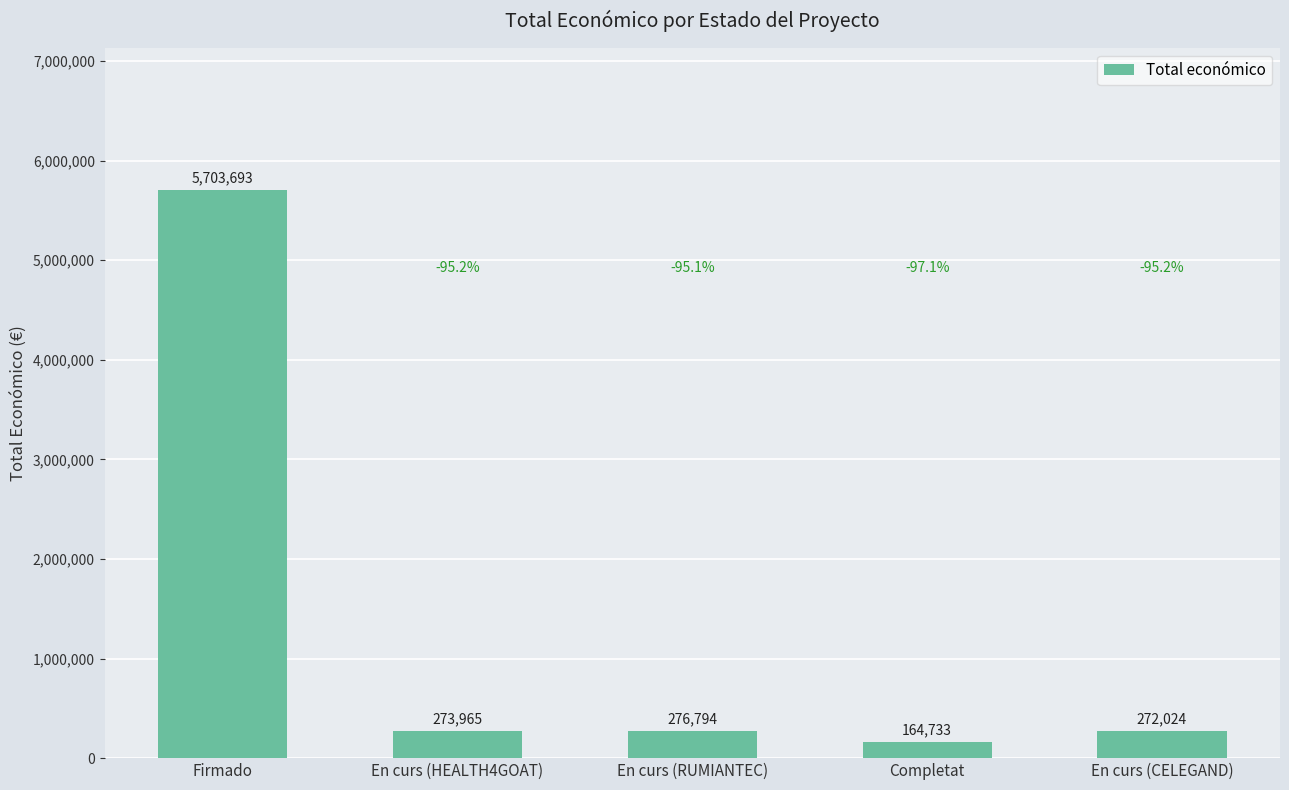

Reading left to right, transcribe all the data shown in this chart.

5703693	273965	276794	164733	272024